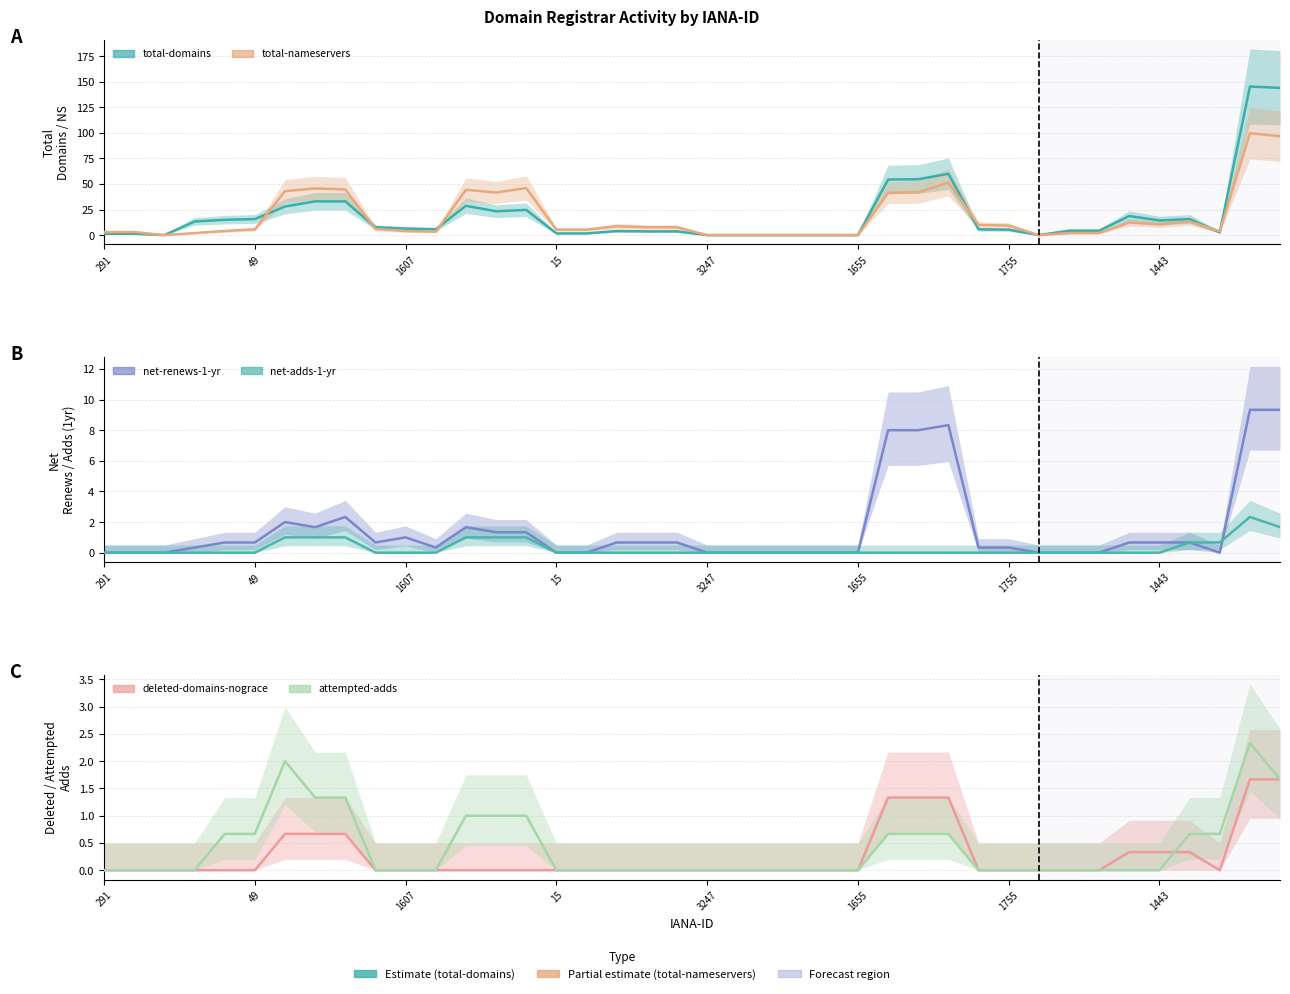

How many positive values does the total-domains series have?

32